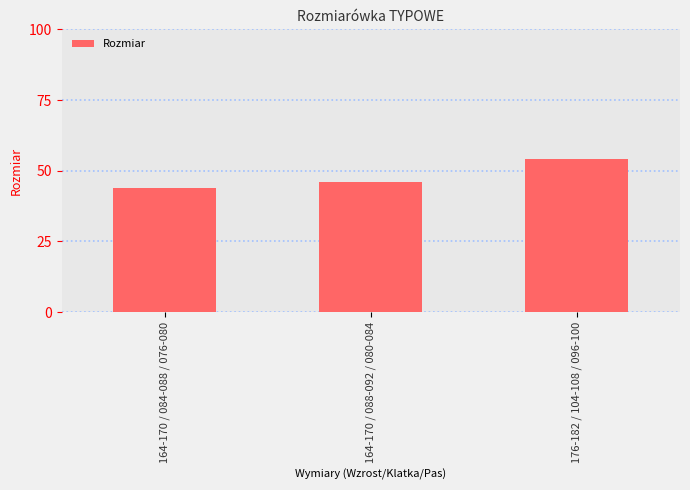

Where is the data nearest to the value 49?

164-170 / 088-092 / 080-084